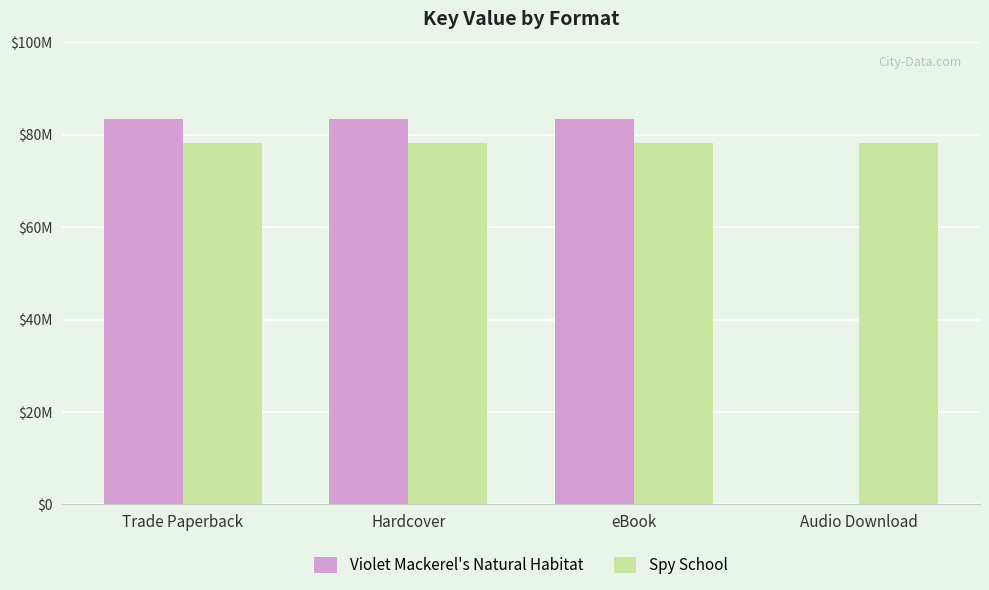

Are the bars grouped side by side (vs. stacked)?

Yes